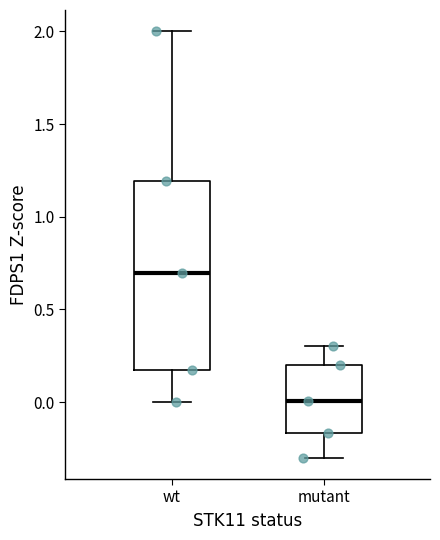

Reading left to right, transcribe this box plot: for each box, give where its median line is, the range the box spans, and where its two whiskers end, as read against the y-axis. The values are not printed on the chart, so give them approximately, as read against the axis.

wt: median 0.70, box 0.20 to 1.20, whiskers 0.00 to 2.00
mutant: median 0.00, box -0.15 to 0.20, whiskers -0.30 to 0.30